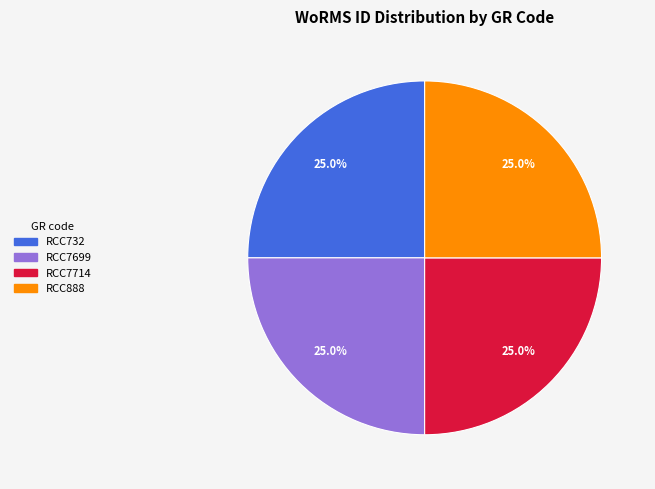

Is RCC7699 the majority of the pie?

No